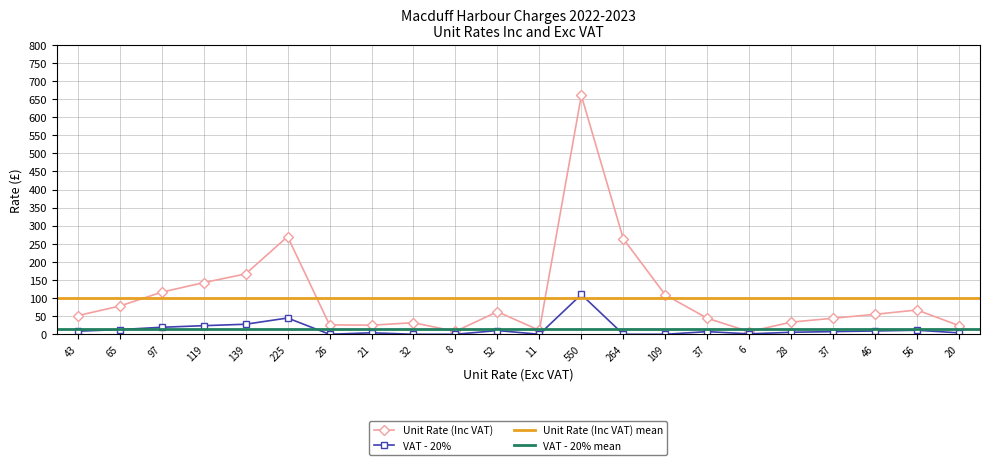

Is it true that VAT - 20% equals 6.6 at 139?

False